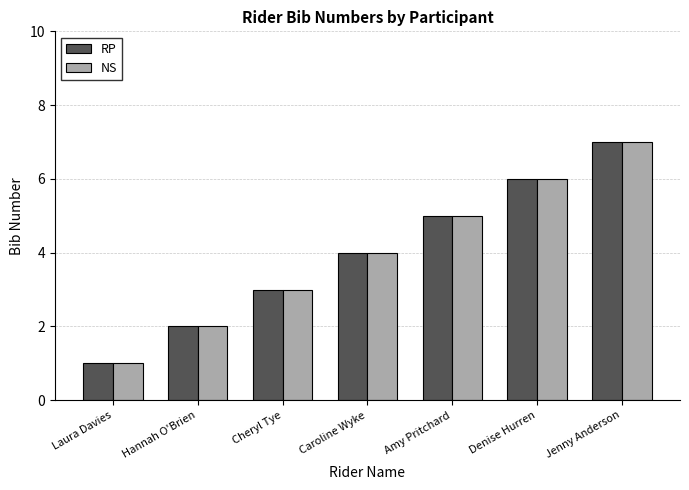

What is the sum of all NS values?

28